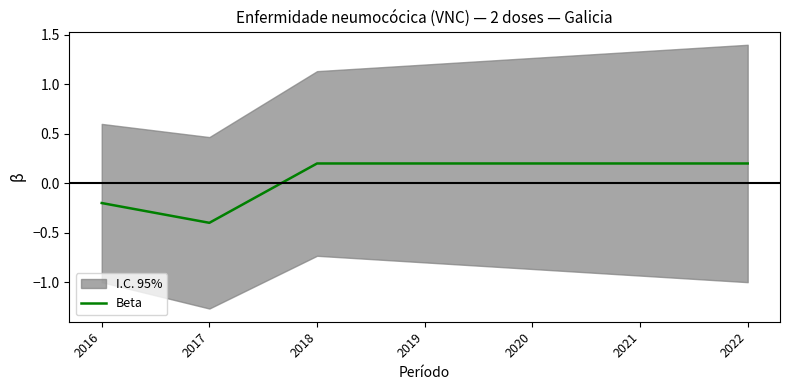

Is this an area chart (filled region under the line)?

No